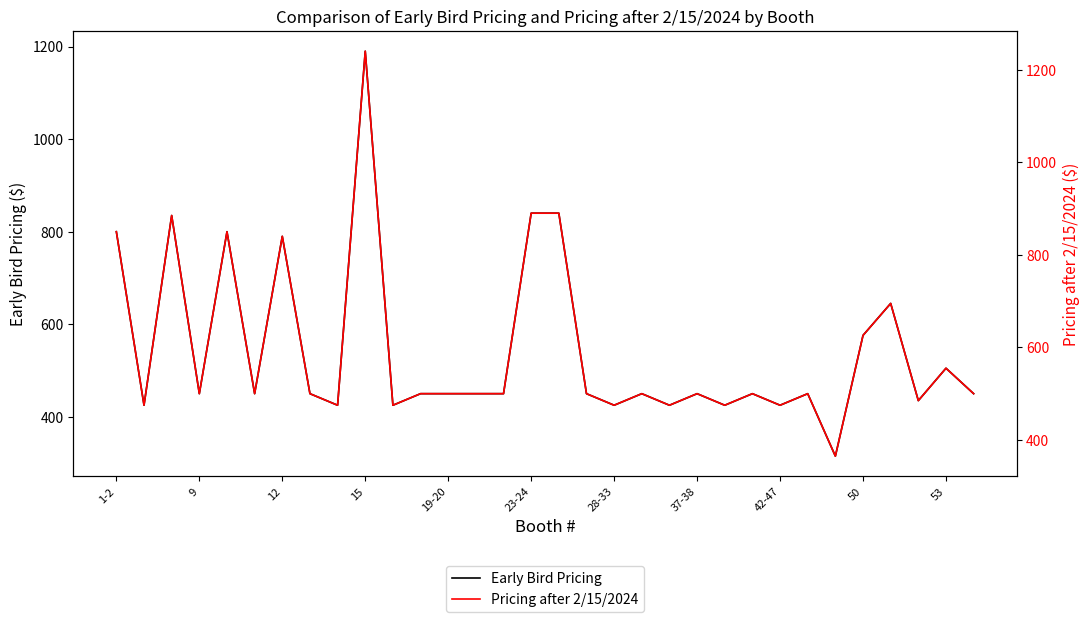

Does the chart display data point markers on the line(s)?

No